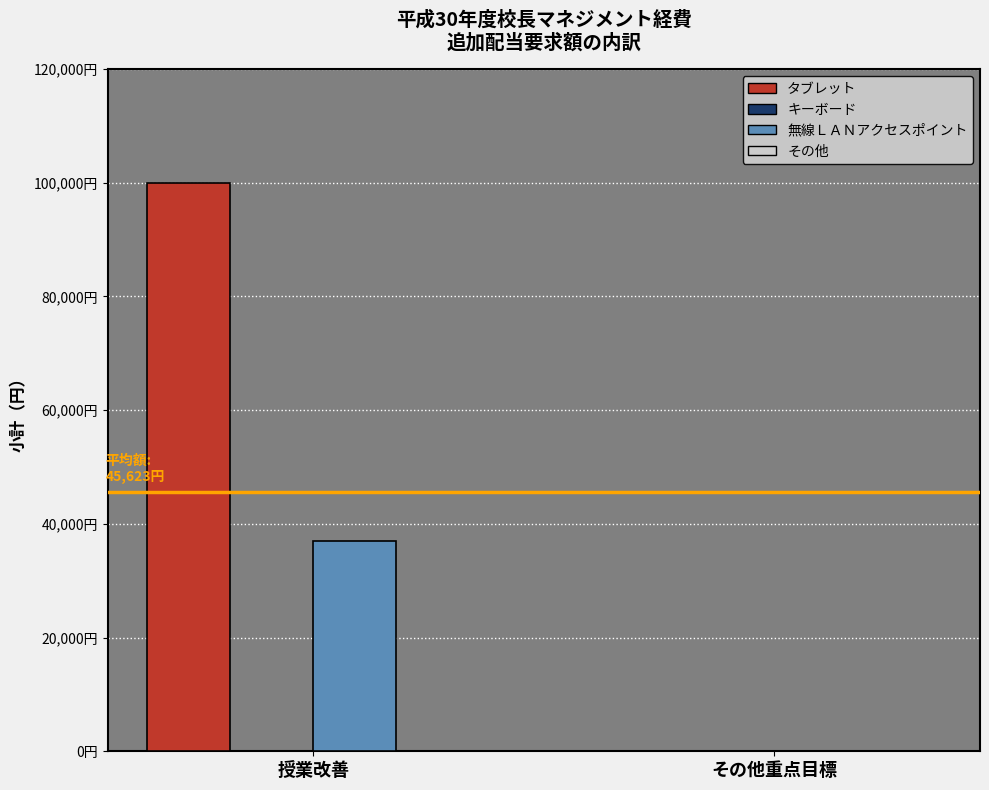

Does the chart contain stacked bars?

No